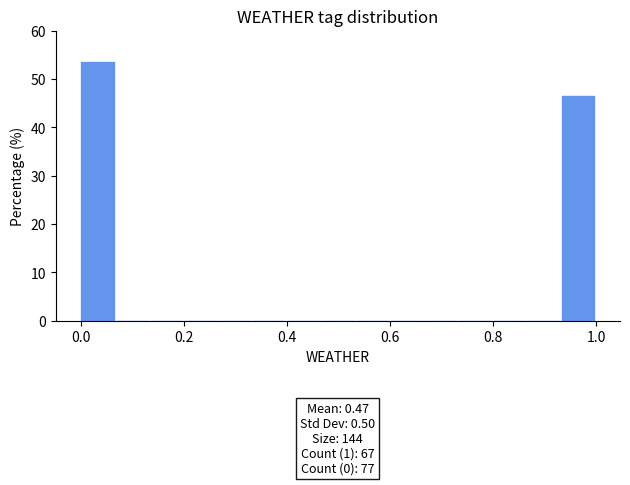

Around what value on the x-axis is the tallest bar? Give the approximate position of its centre, as read against the axis.

0.04